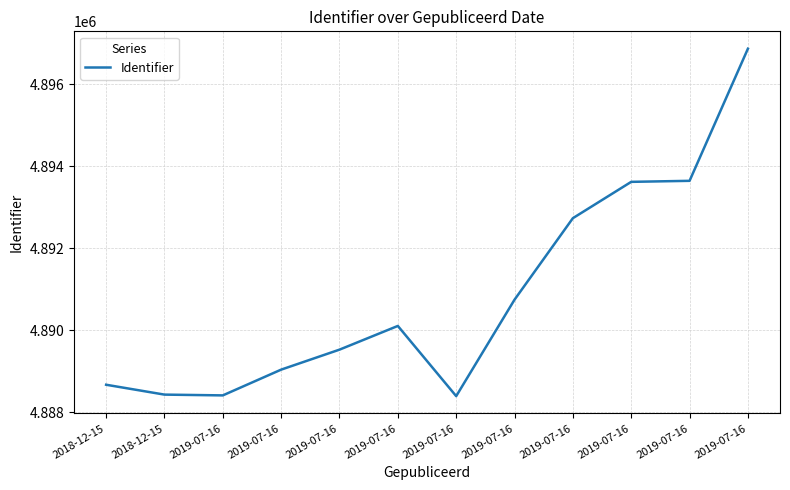

How many distinct data groups are displayed?

1